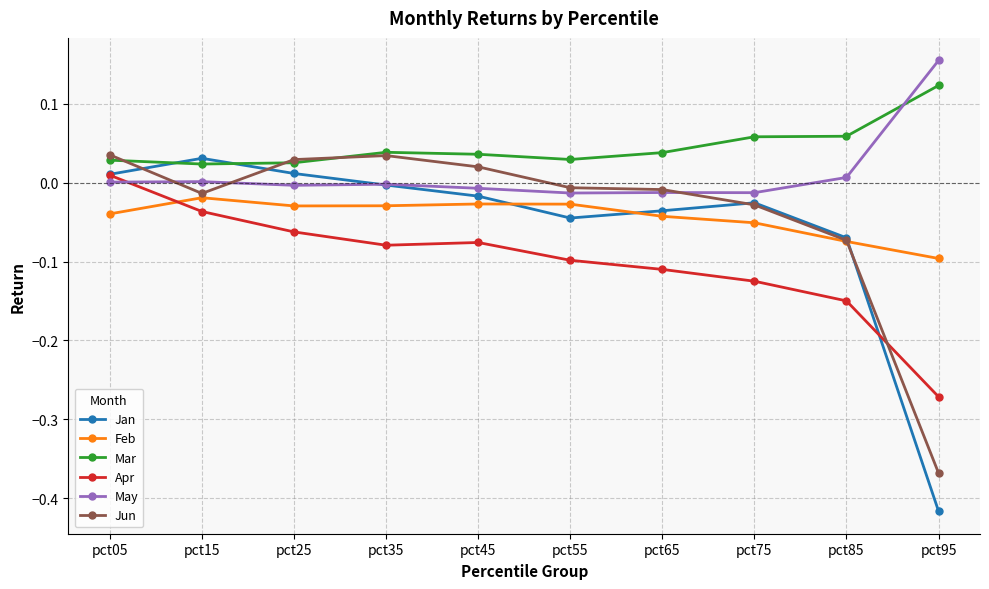

True or false: Jun has a value of 0.0 at pct25.

True